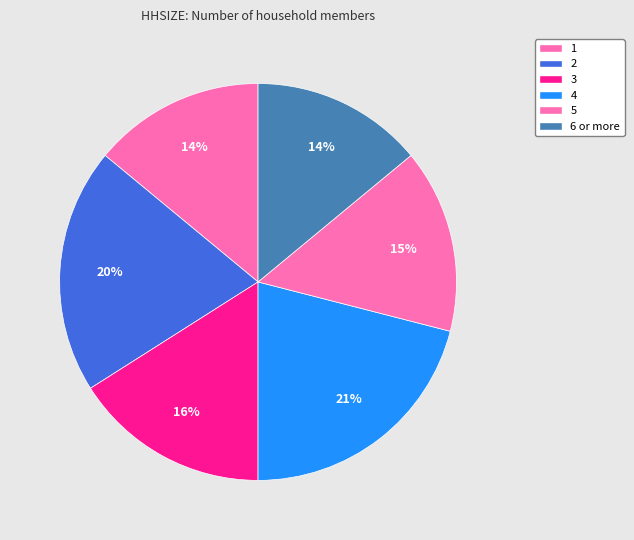

How many slices are in this pie chart?

6